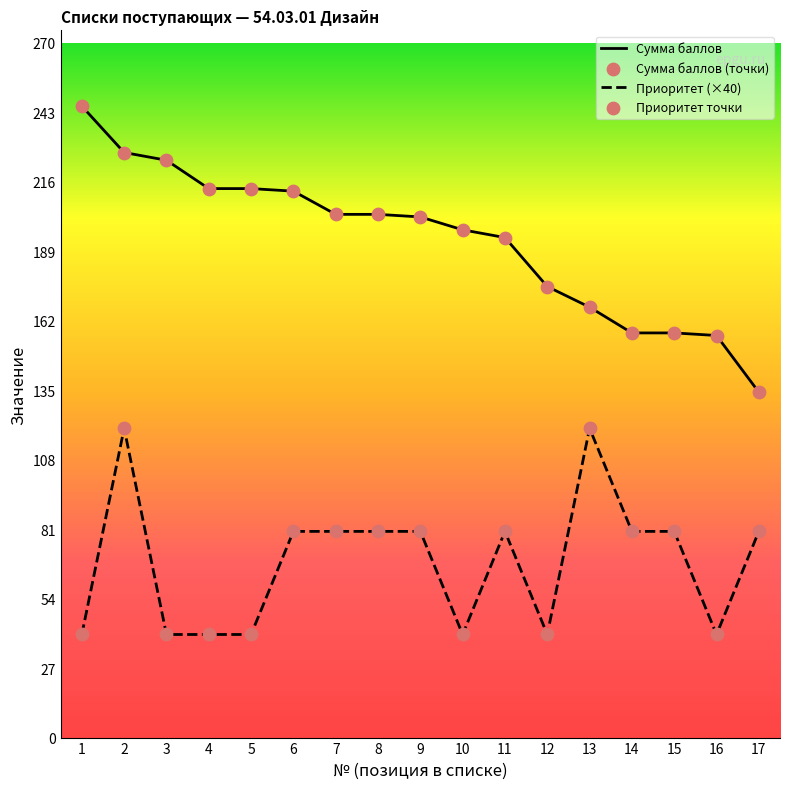

Which series has the largest total across all categories?

Сумма баллов